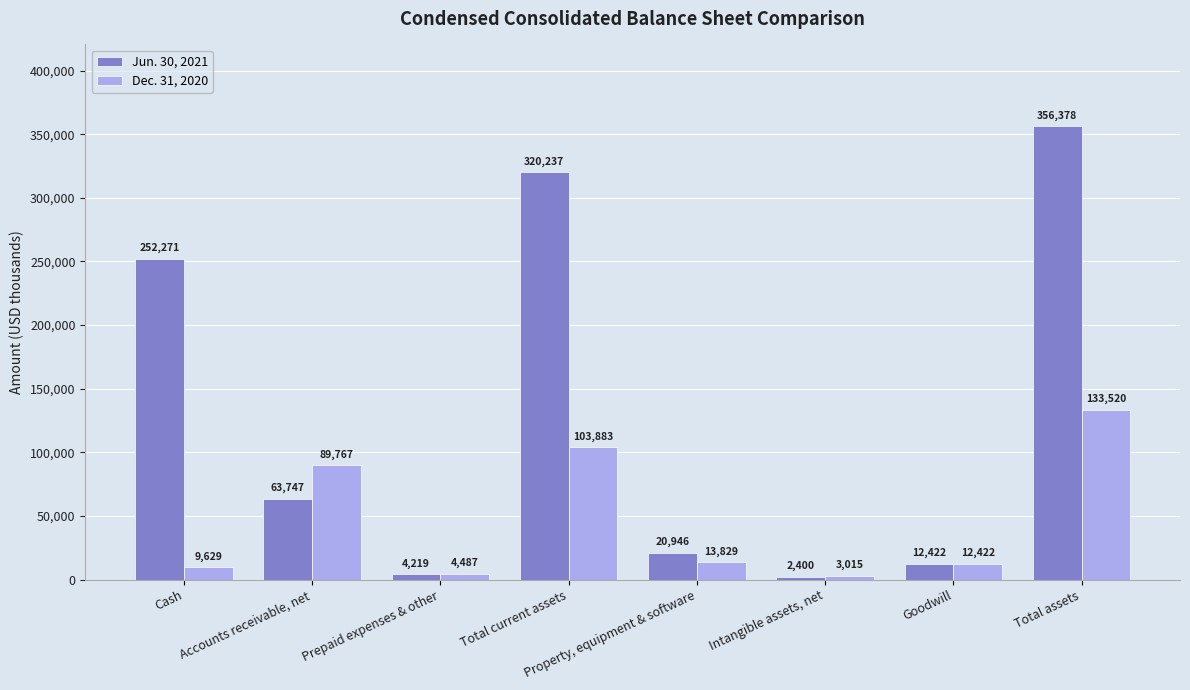

List the series in order of their peak value, highest first.

Jun. 30, 2021, Dec. 31, 2020